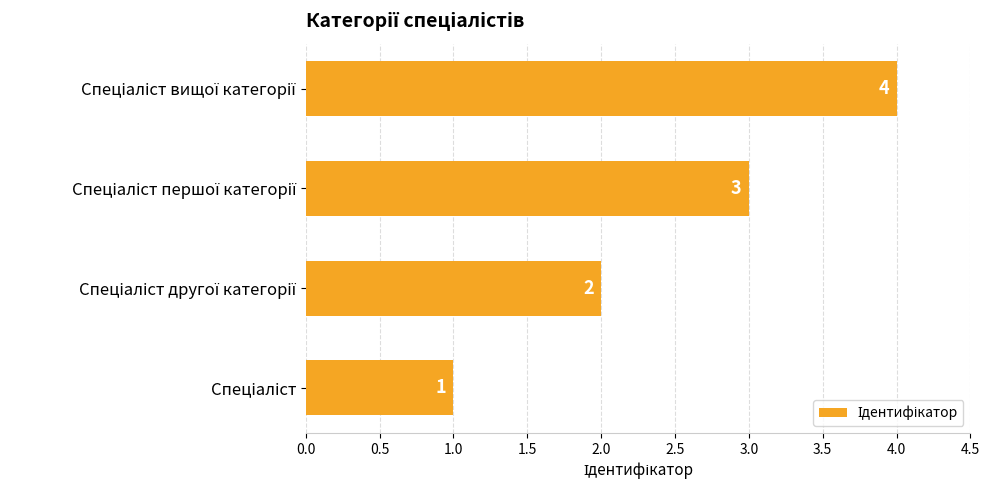

What is the sum of all values?

10